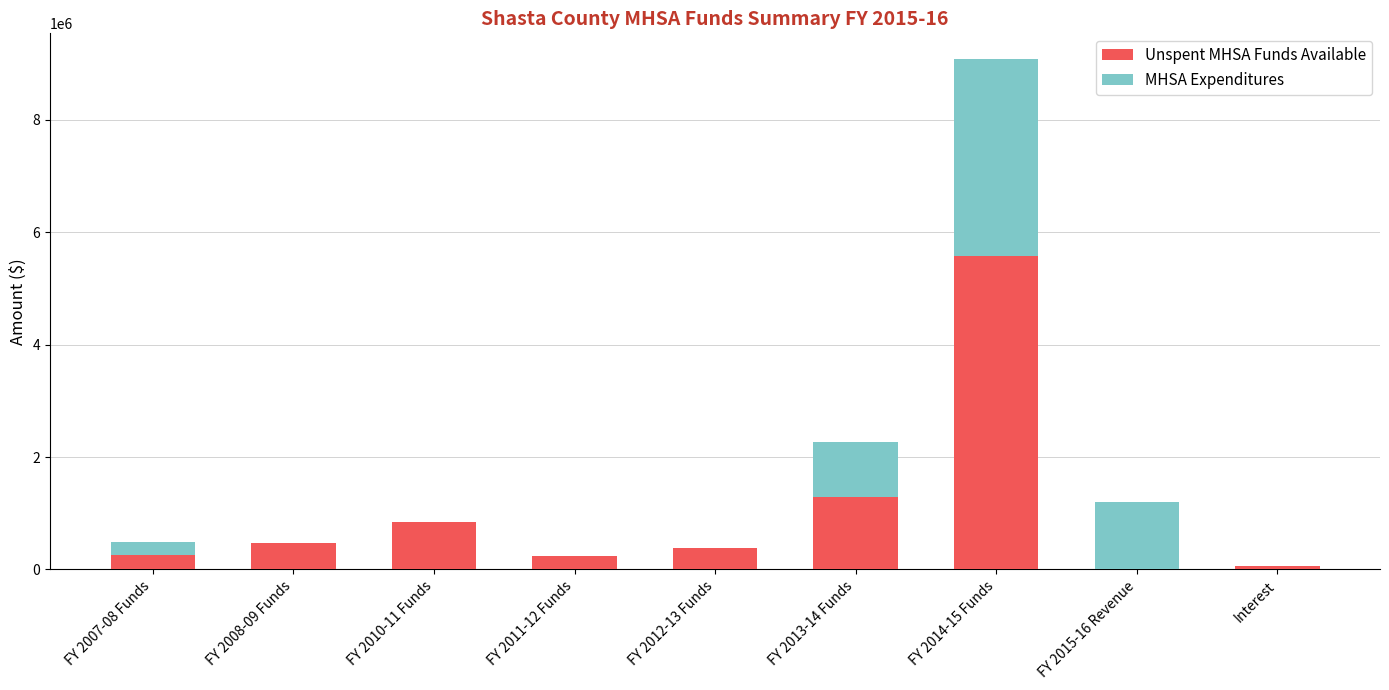

What is the total value across all series at FY 2011-12 Funds?

234038